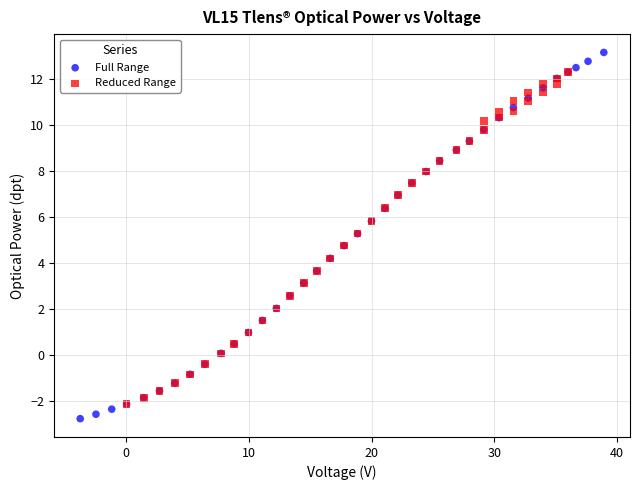

Which series contains the lowest Y value?

Full Range